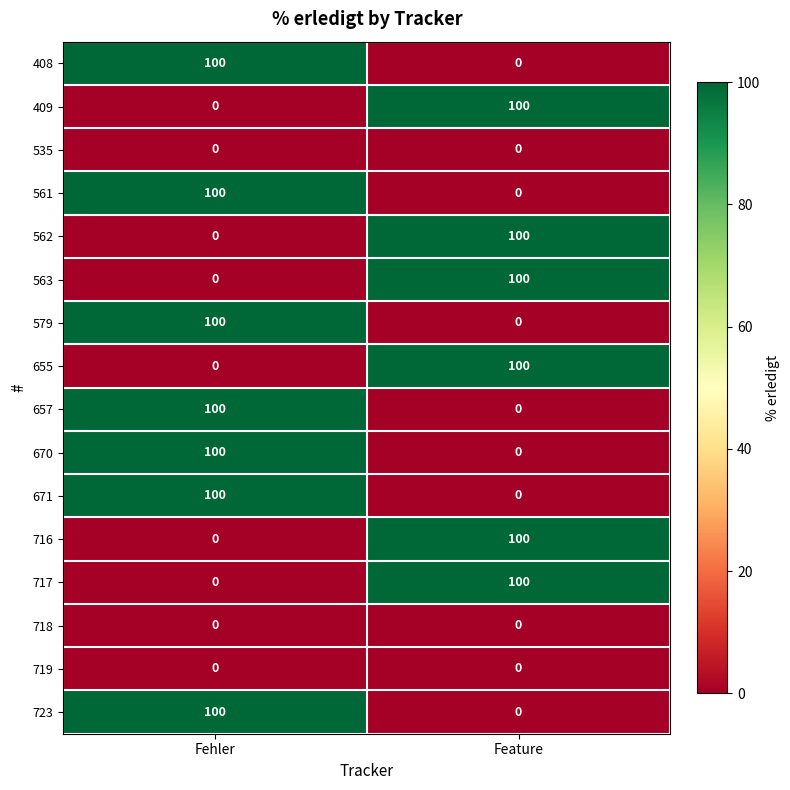

How many categories are shown in the chart?

2